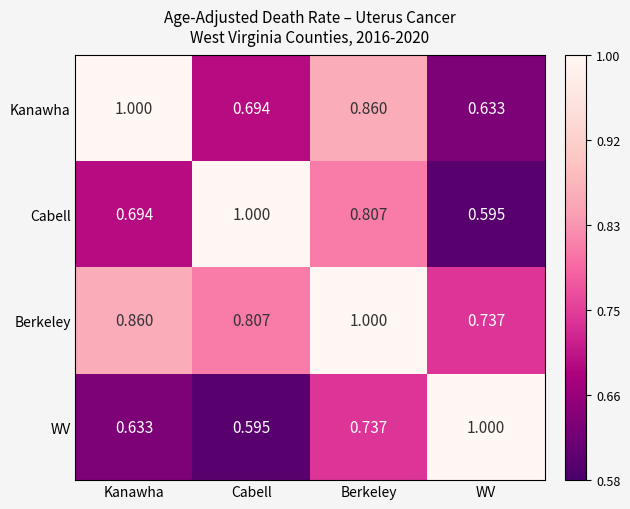

At which label does Berkeley reach its minimum?

WV